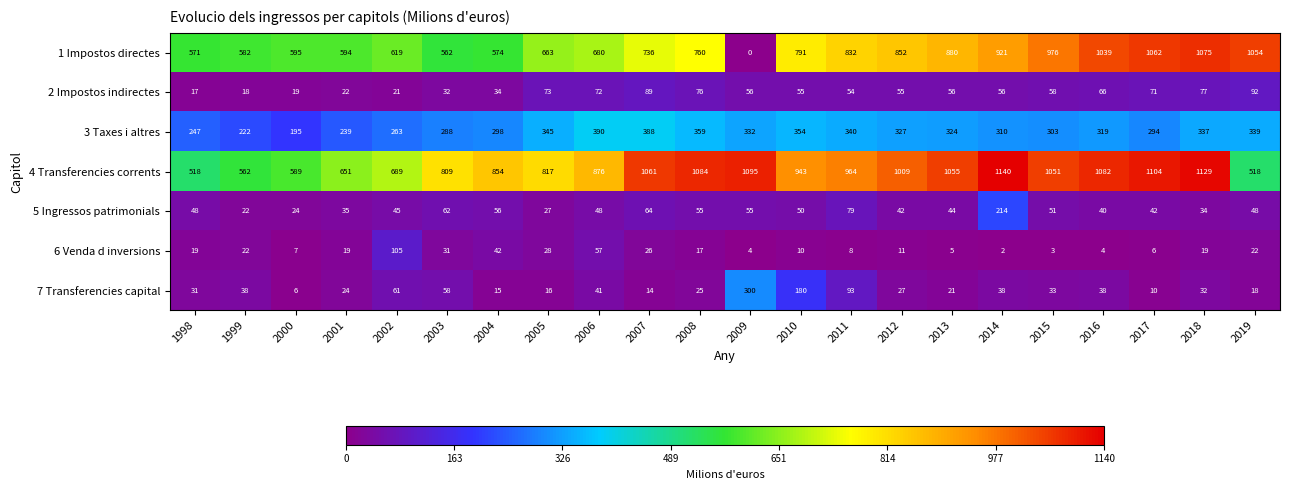

At how many categories does at least one series exceed 295?

22